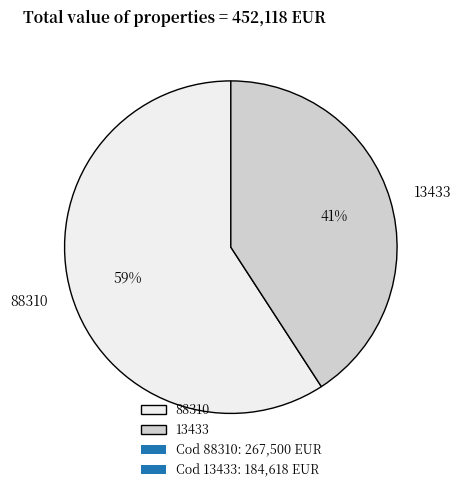

Between 88310 and 13433, which is larger?

88310